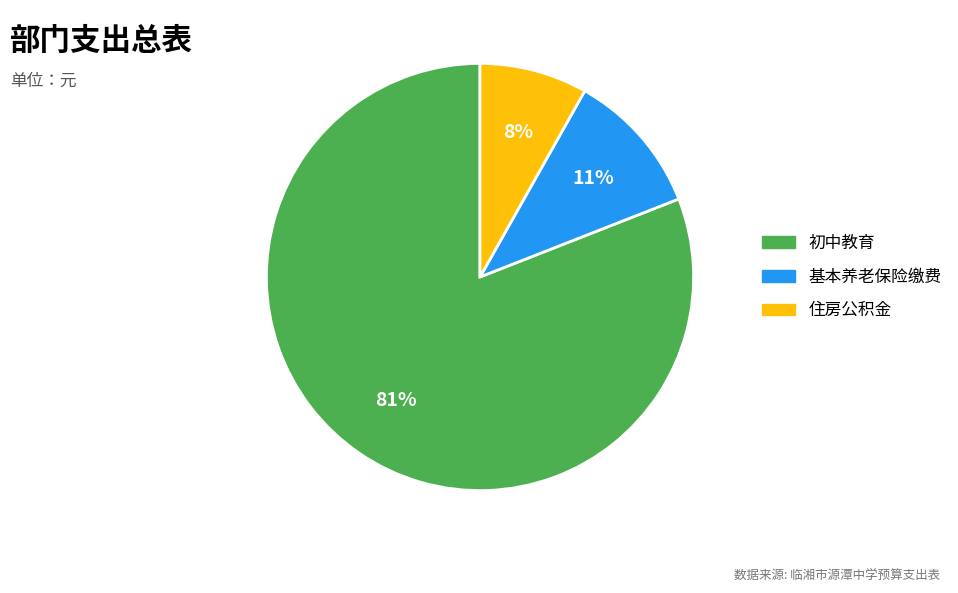

Which slice is the largest?

初中教育